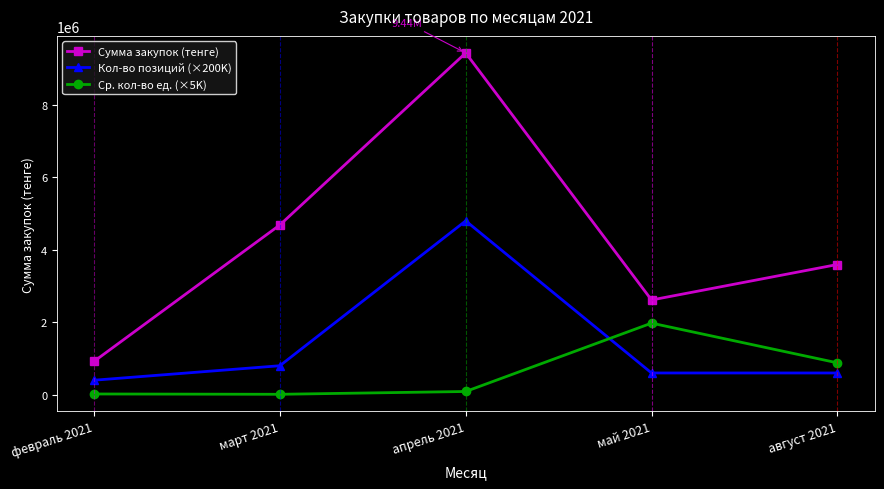

What is the spread (max minus min) of values at май 2021?

2015340.0